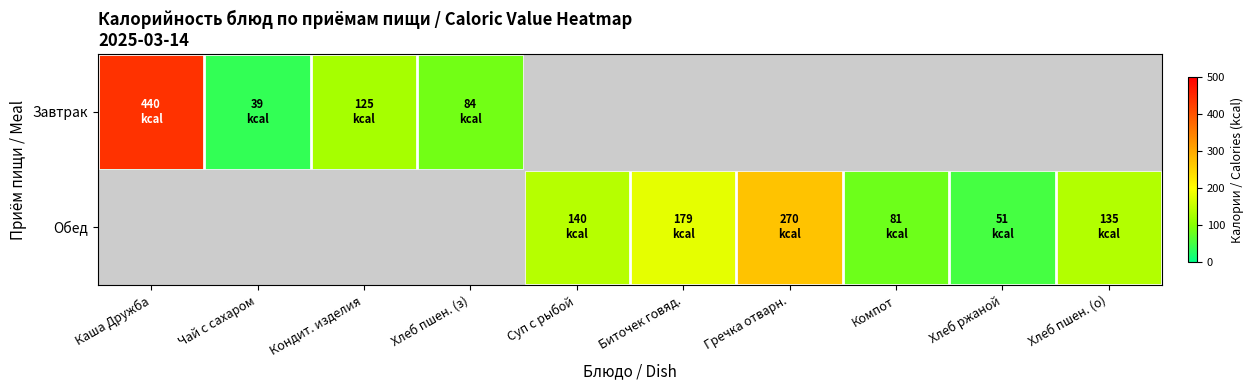

List the series in order of their peak value, lowest first.

Обед, Завтрак